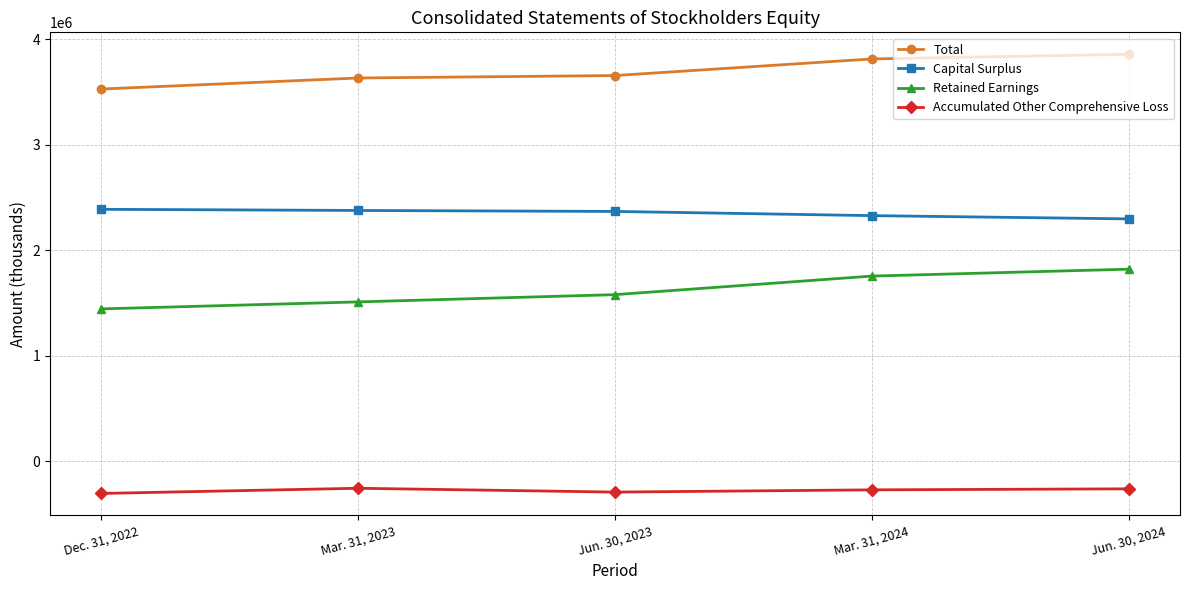

Count the number of data series in this chart.

4